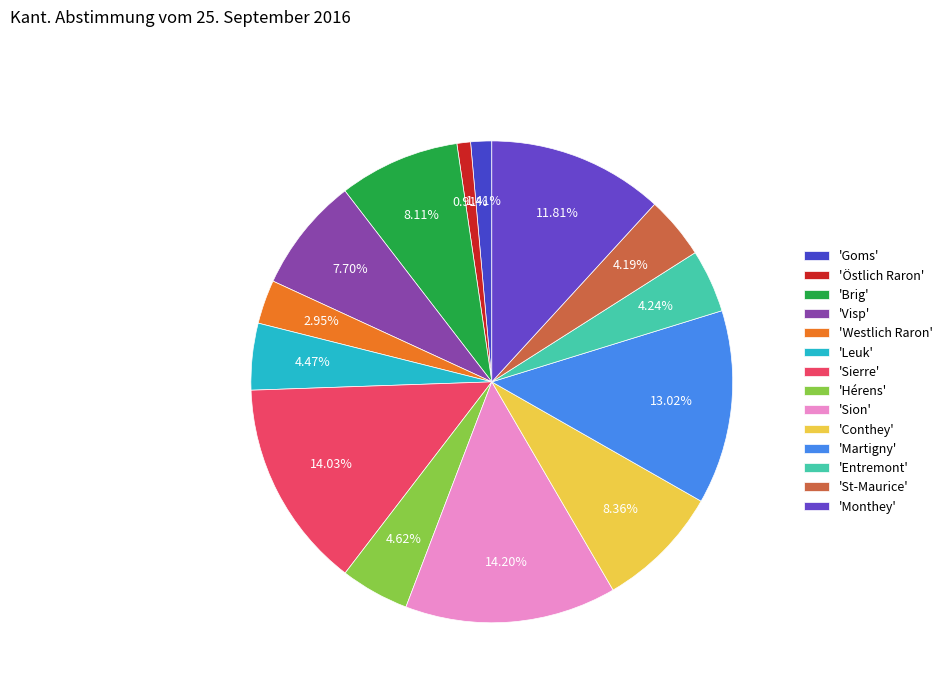

Count the number of slices in the pie.

14